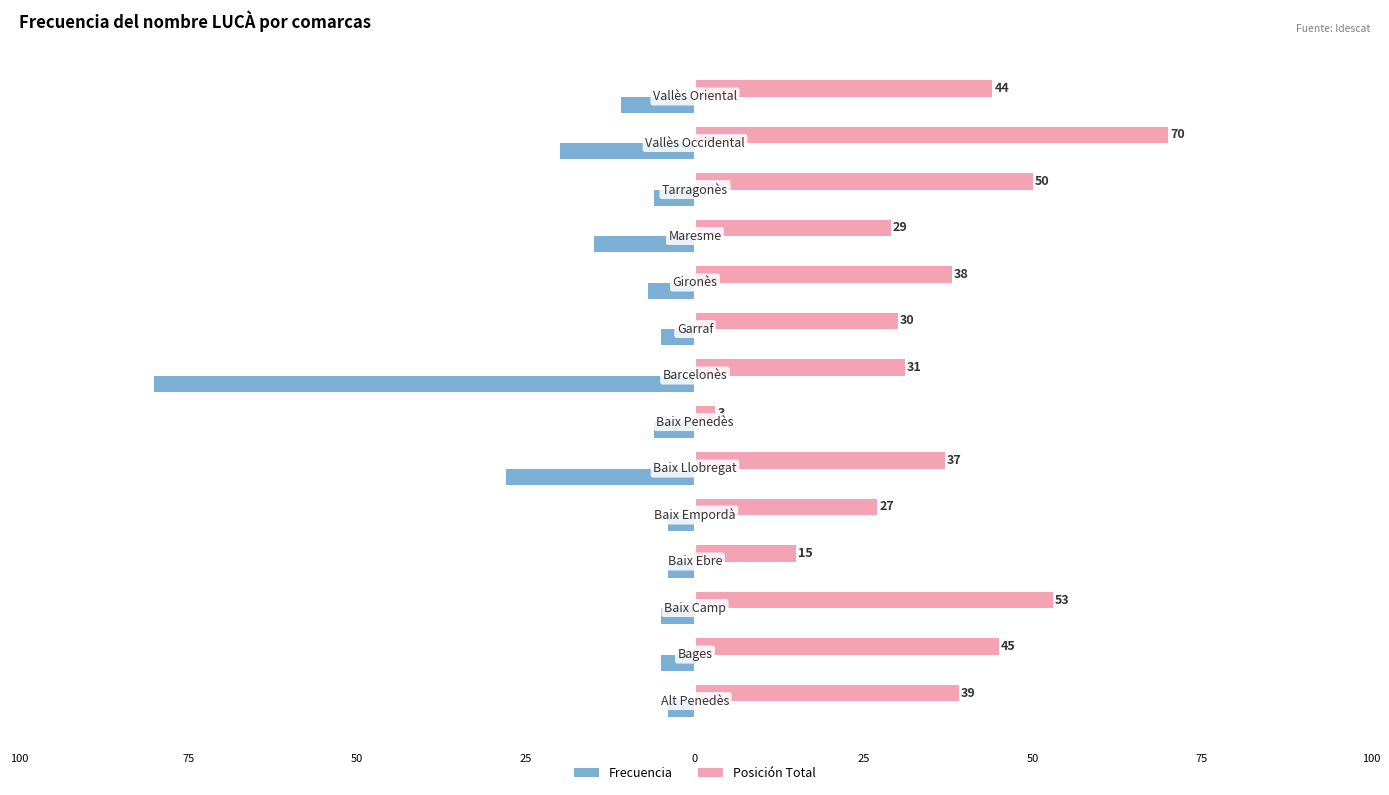

What is the difference between the maximum and minimum values in the Frecuencia series?

76